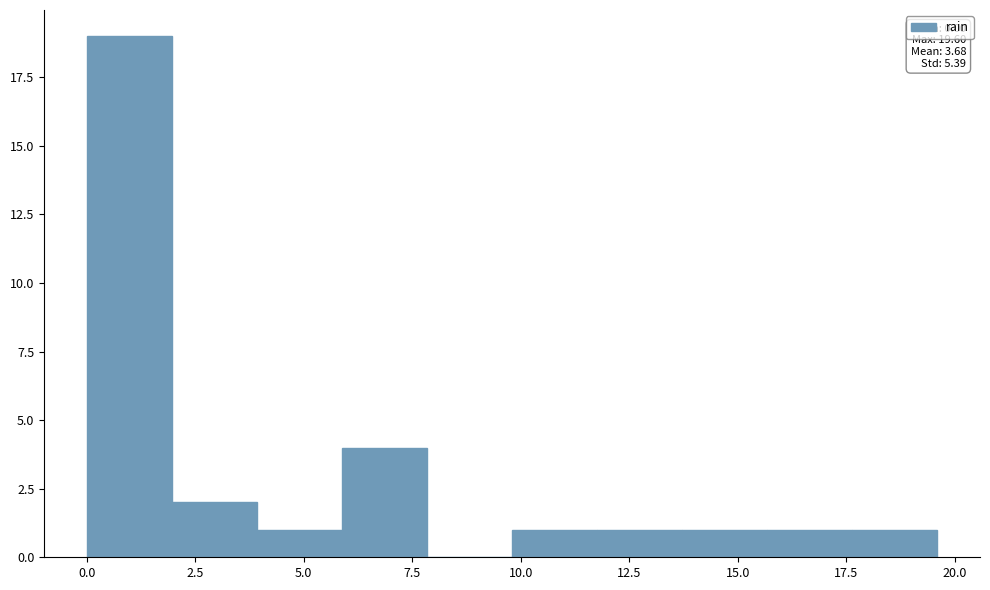

Read against the x-axis, roughly where is the centre of the tallest bar?

1.0